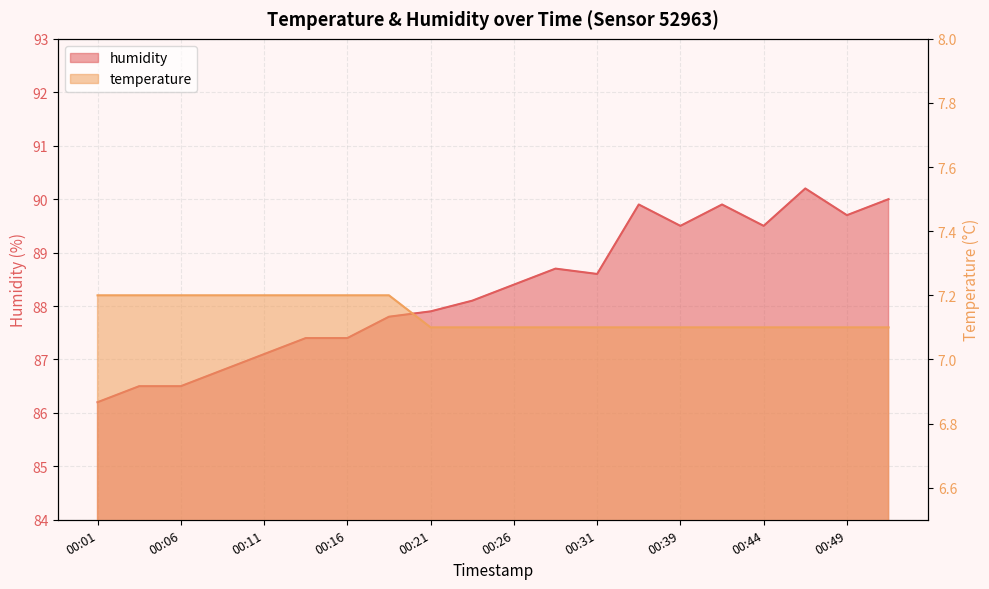

What is the spread (max minus min) of values at 00:36?

82.8